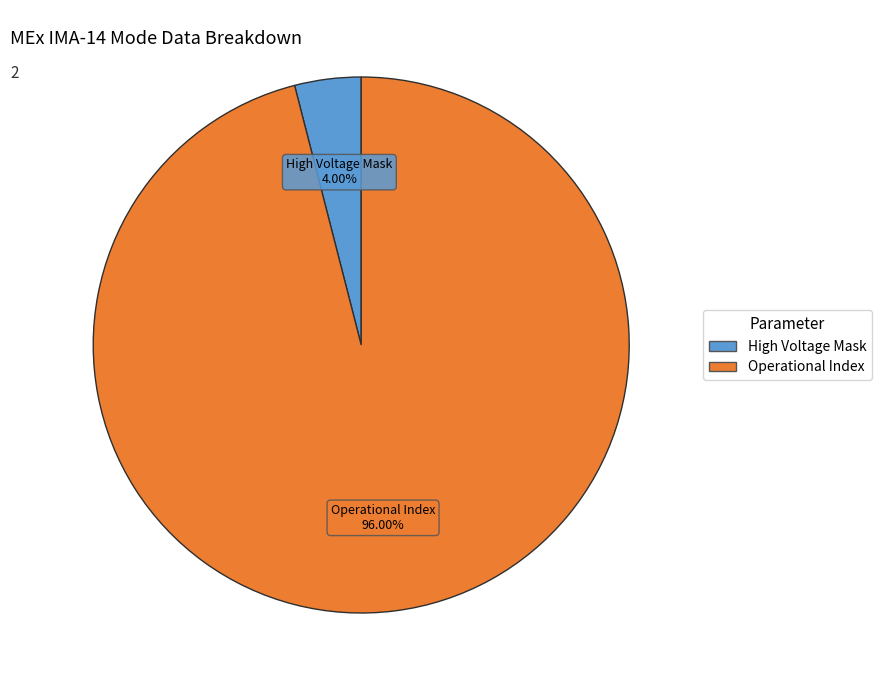

Does any single category account for the majority?

Yes